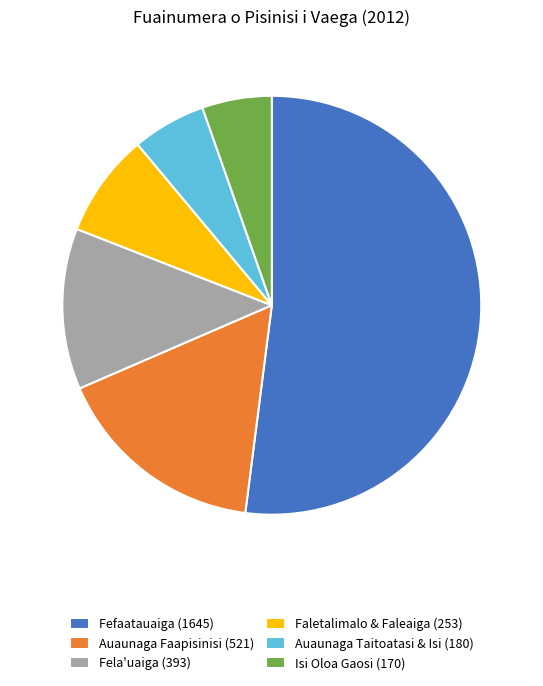

Is there a majority slice in this chart?

Yes